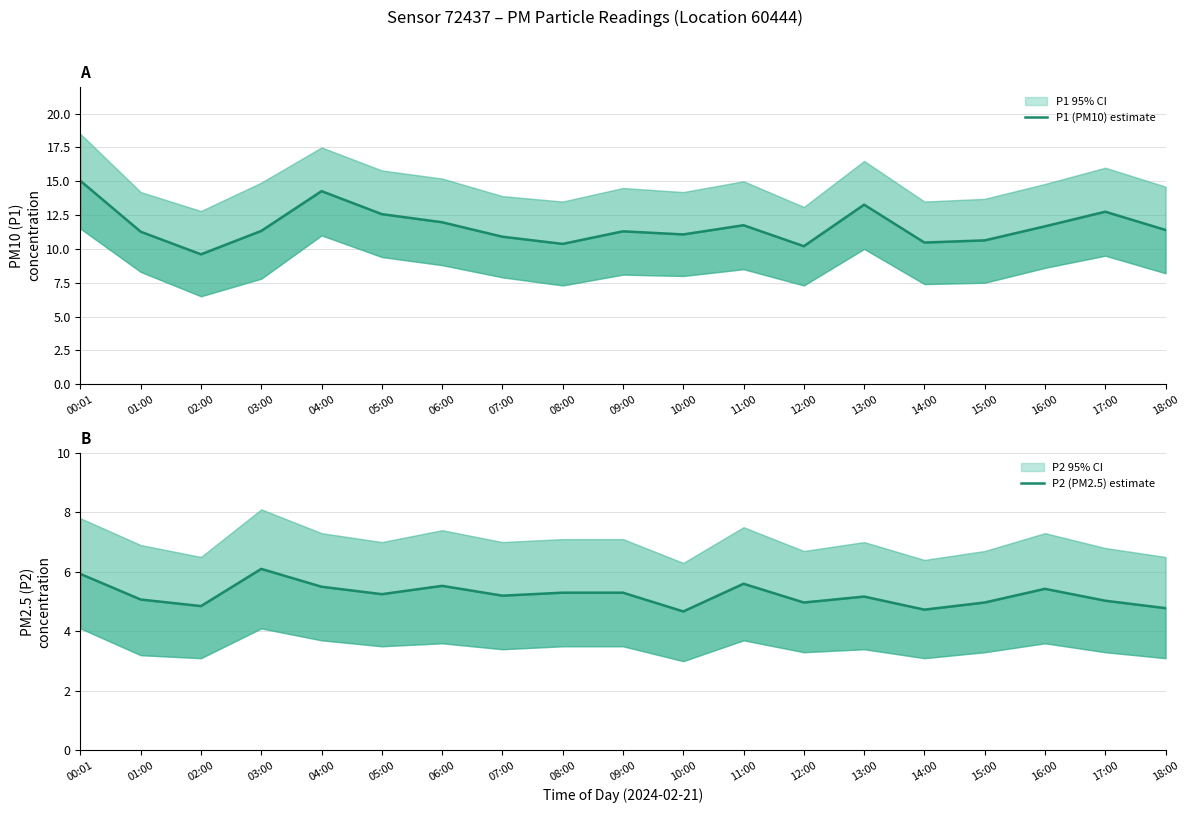

What is the label of the 8th point from the left?

07:00